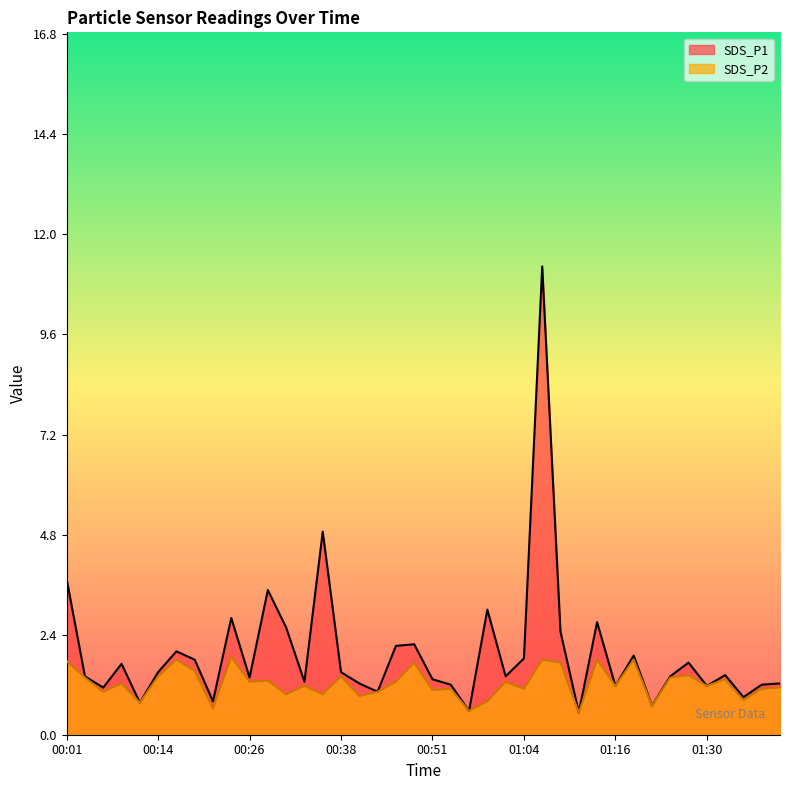

At which category does SDS_P1 reach its first local peak?

00:09